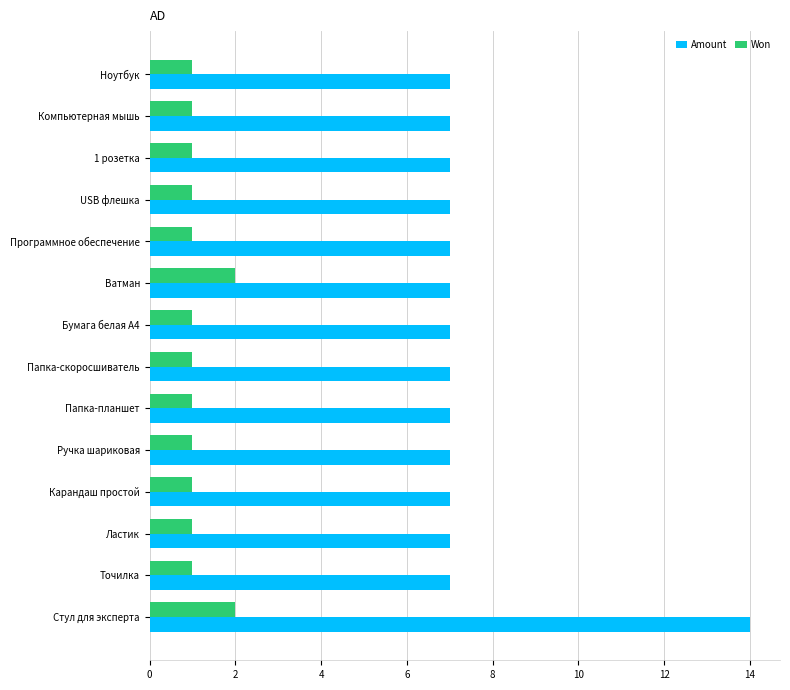

Is it true that Won equals 1 at Карандаш простой?

True